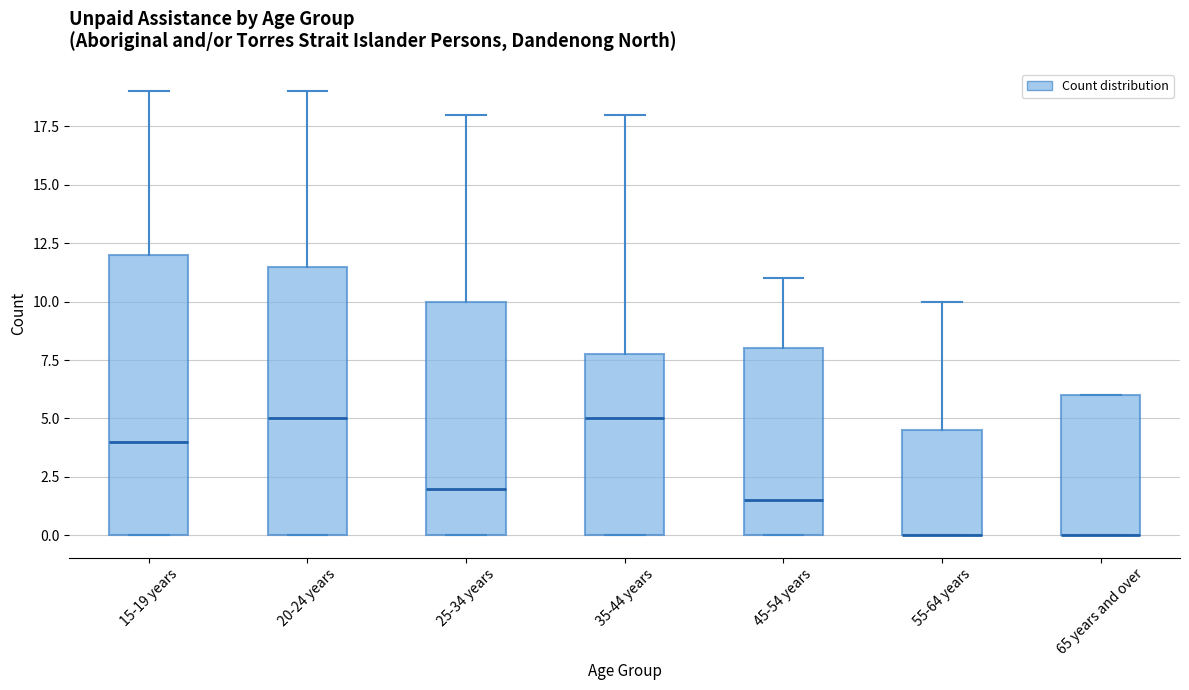

Reading left to right, read every box against the y-axis: the position of its median line, the range the box covers, and the ends of its whiskers. The values are not printed on the chart, so give them approximately, as read against the axis.

15-19 years: median 4.0, box 0.0 to 12.0, whiskers 0.0 to 19.0
20-24 years: median 5.0, box 0.0 to 11.5, whiskers 0.0 to 19.0
25-34 years: median 2.0, box 0.0 to 10.0, whiskers 0.0 to 18.0
35-44 years: median 5.0, box 0.0 to 8.0, whiskers 0.0 to 18.0
45-54 years: median 1.5, box 0.0 to 8.0, whiskers 0.0 to 11.0
55-64 years: median 0.0 (drawn on the box's lower edge), box 0.0 to 4.5, whiskers 0.0 to 10.0
65 years and over: median 0.0 (drawn on the box's lower edge), box 0.0 to 6.0, whiskers 0.0 to 6.0